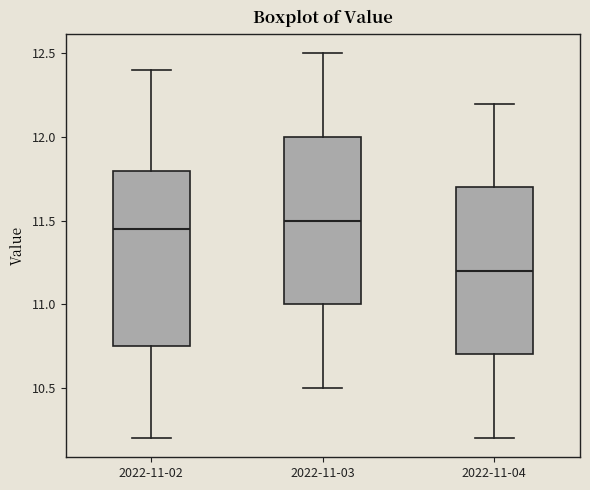

Where does the median line of the box for 2022-11-03 sit on the y-axis? The values are not printed on the chart, so give them approximately, as read against the axis.

11.50